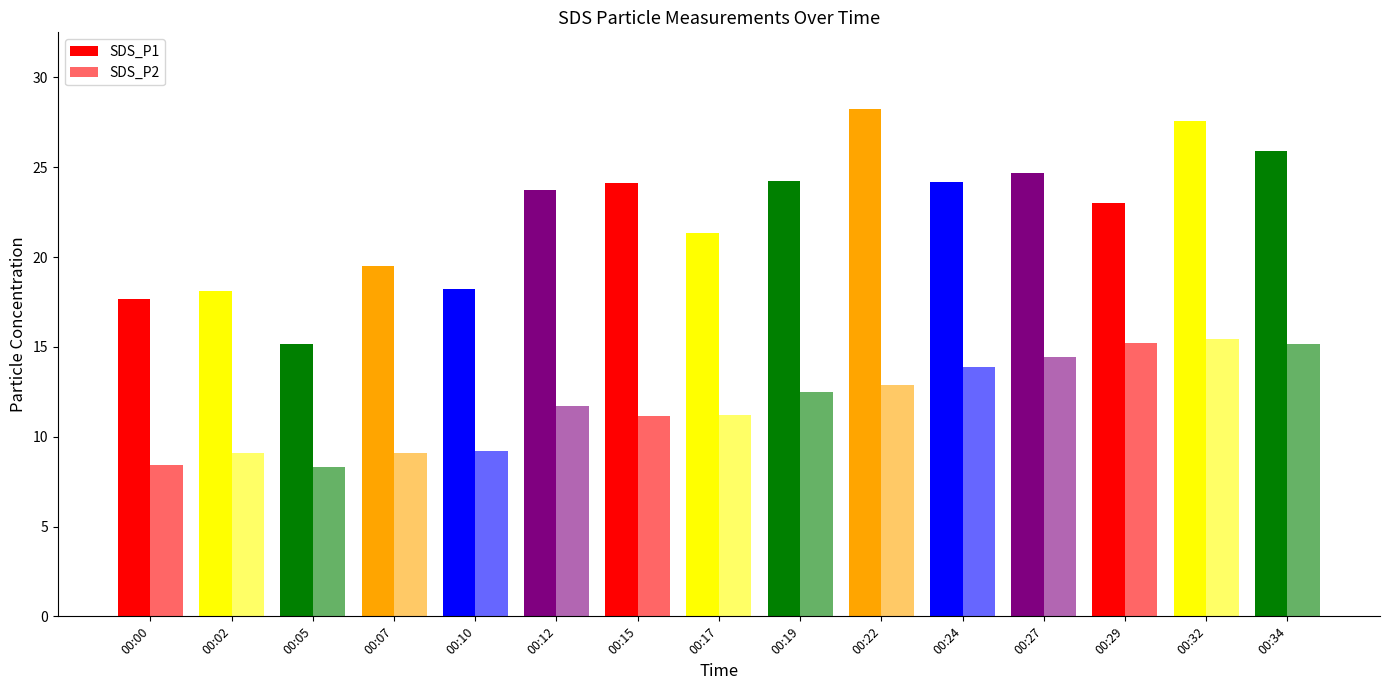

Count the number of categories in the chart.

15